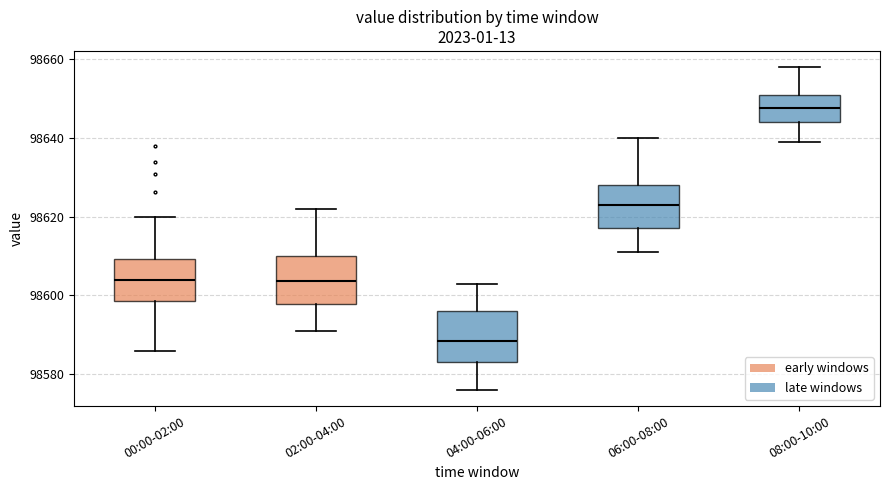

Where does the lower whisker of the box for 04:00-06:00 end on the y-axis? The values are not printed on the chart, so give them approximately, as read against the axis.

98576